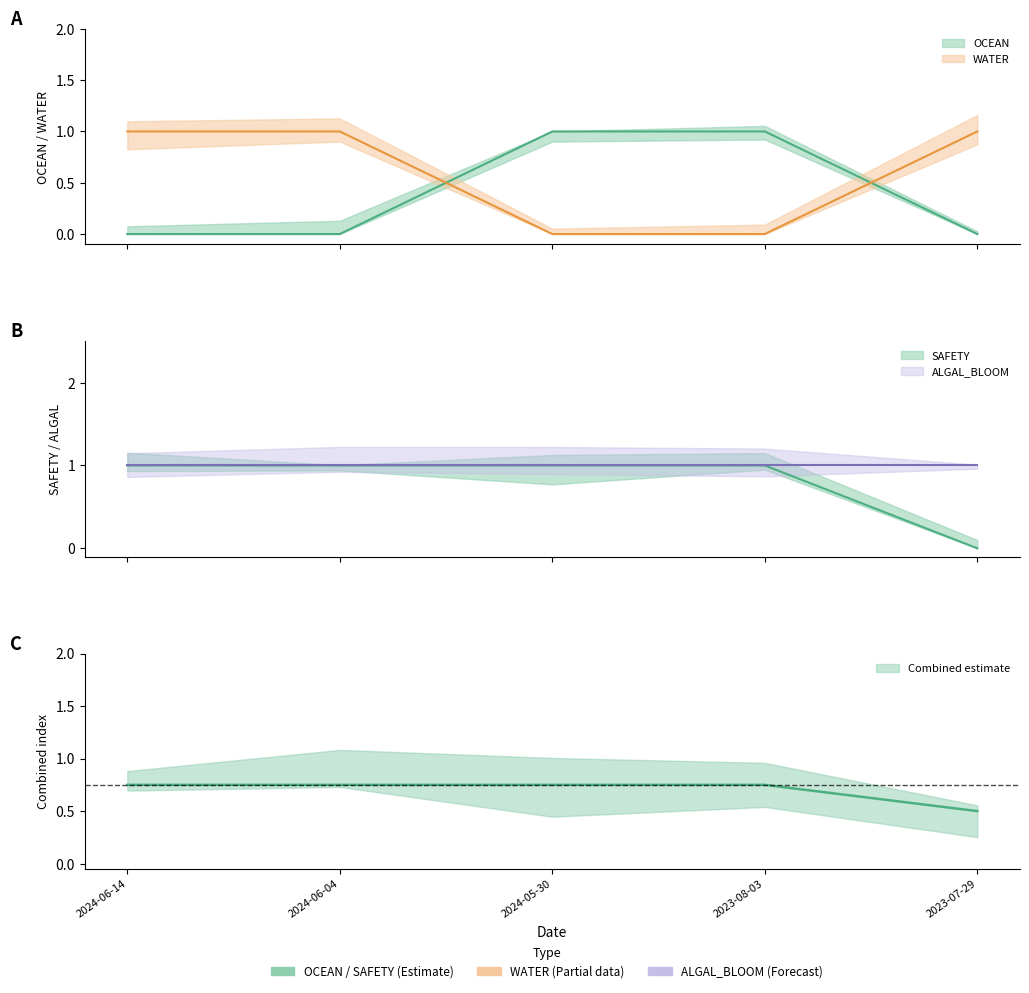

The value of WATER at 2024-06-14 is 1. True or false?

True